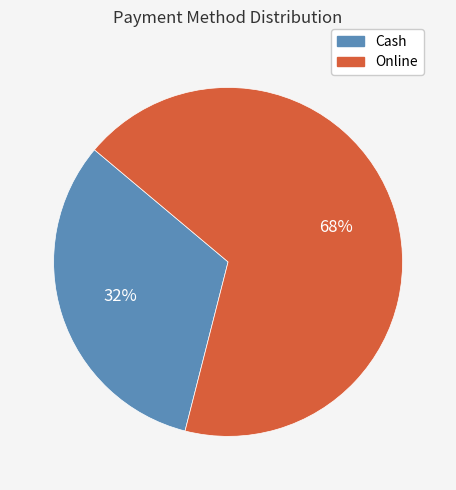

To the nearest percent, what is the average slice percentage?

50%